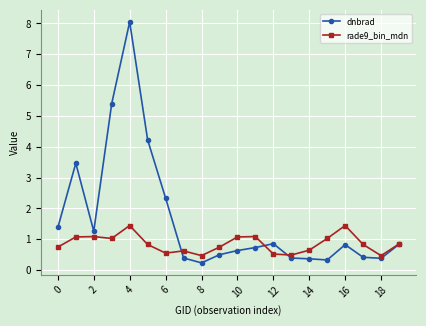

What is the sum of all dnbrad values?

33.0